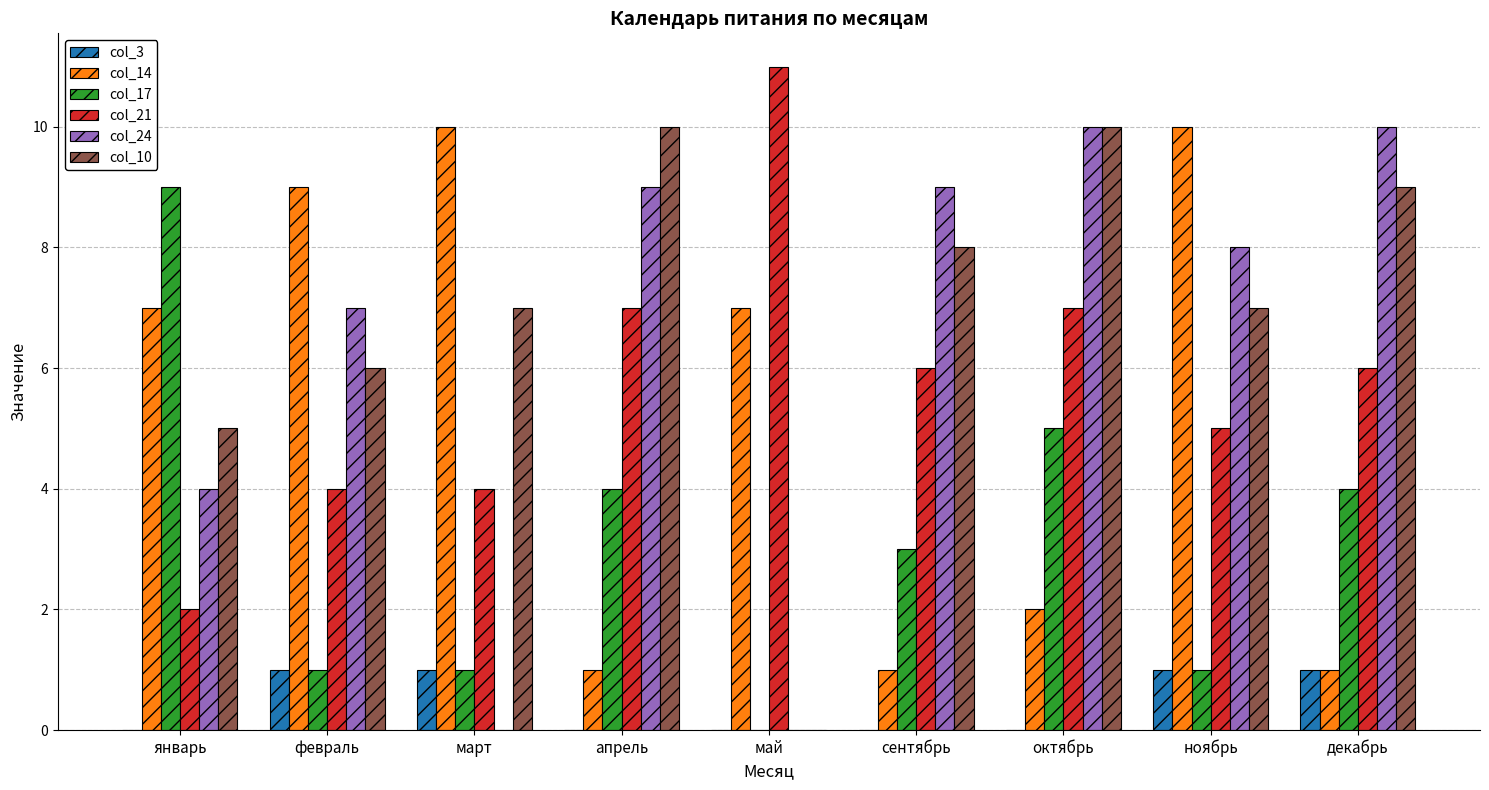

Is the value of col_24 at март greater than the value of col_14 at сентябрь?

No